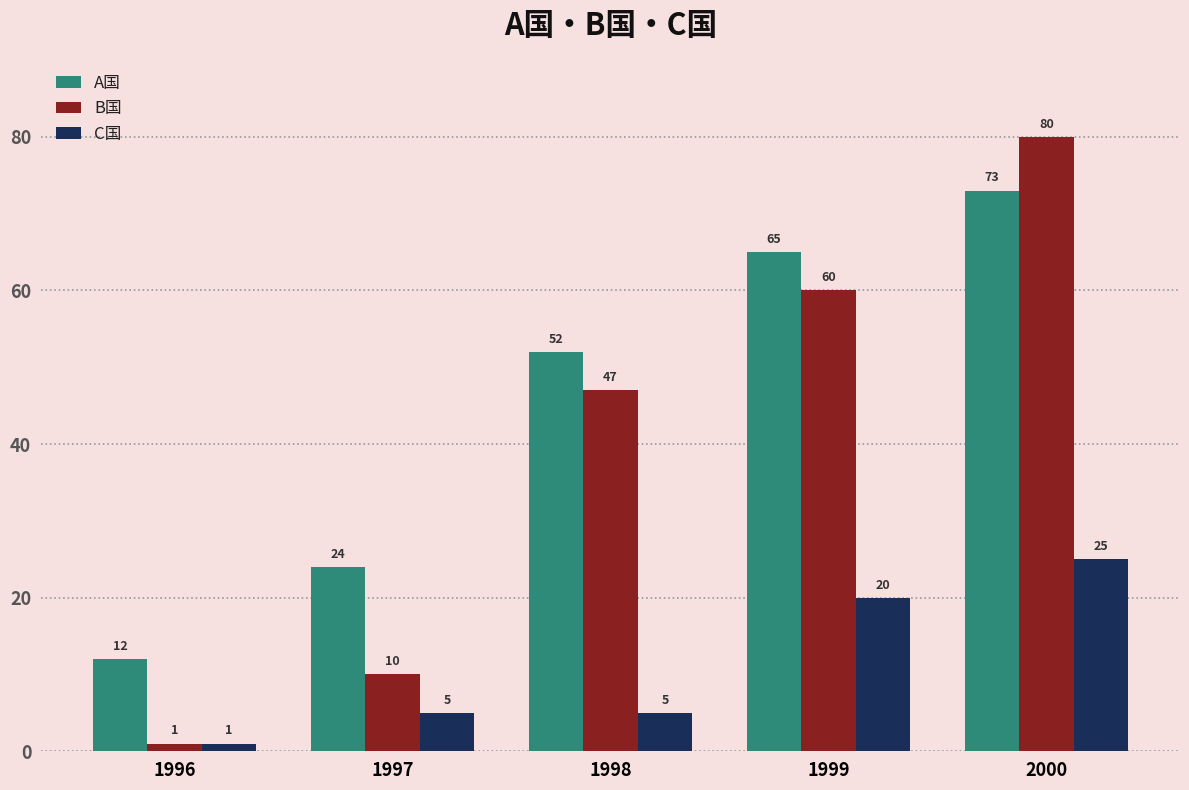

Which series has the largest range (max minus min)?

B国